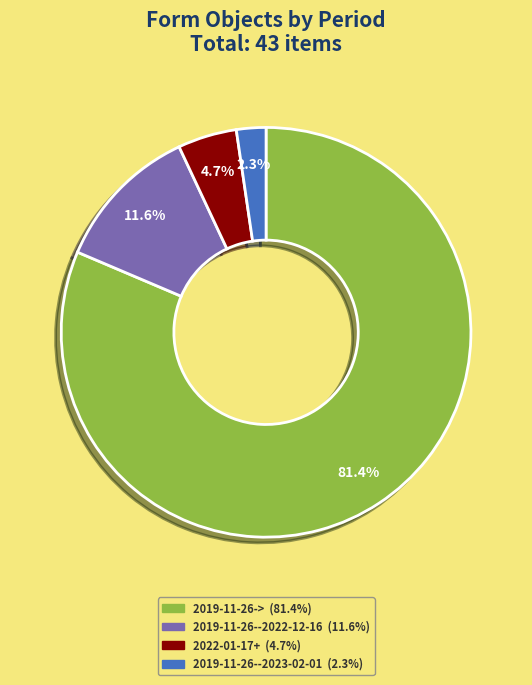

Is there a majority slice in this chart?

Yes